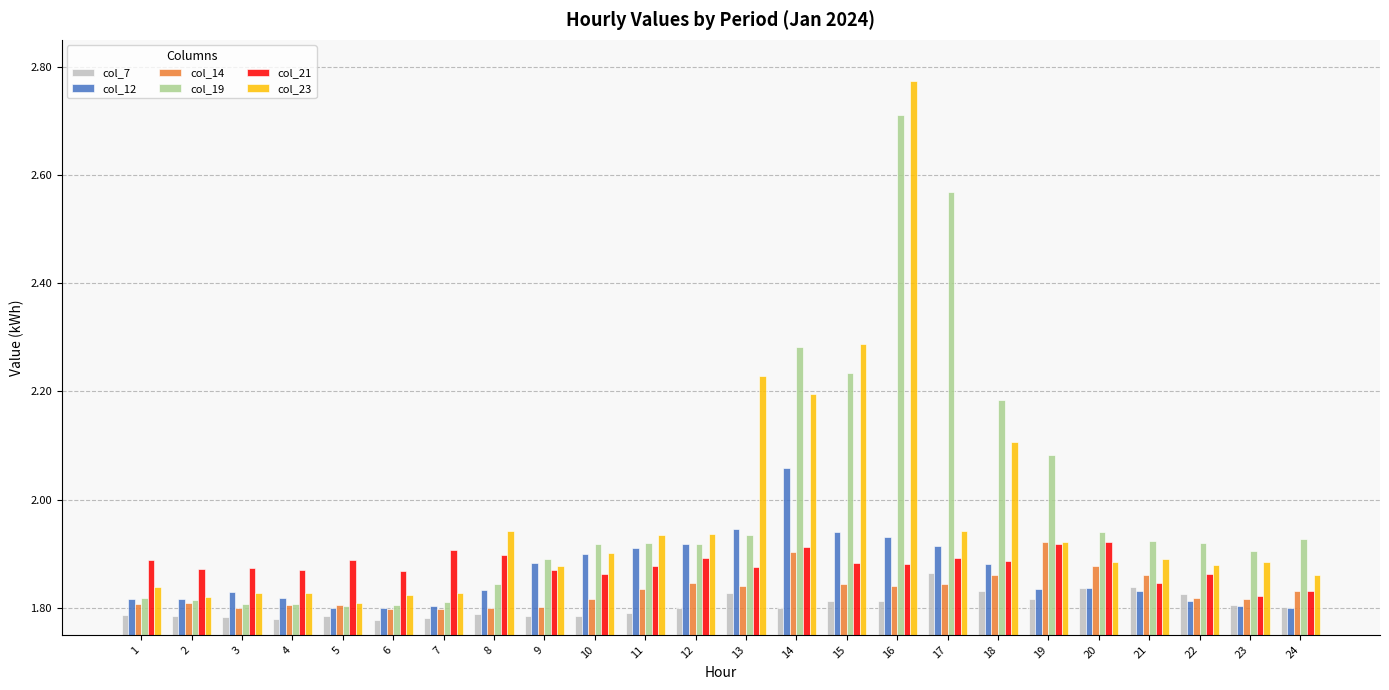

Count the col_7 values in the range 1 to 2.

24